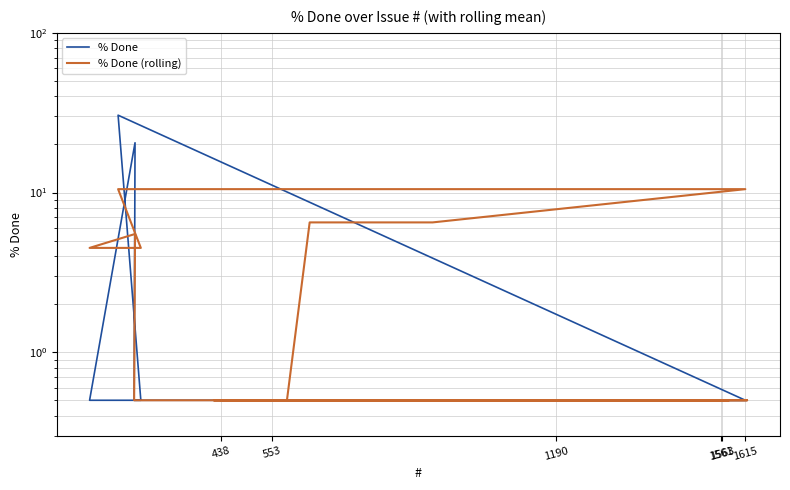

The % Done (rolling) series shows 9.4 at 8. True or false?

False